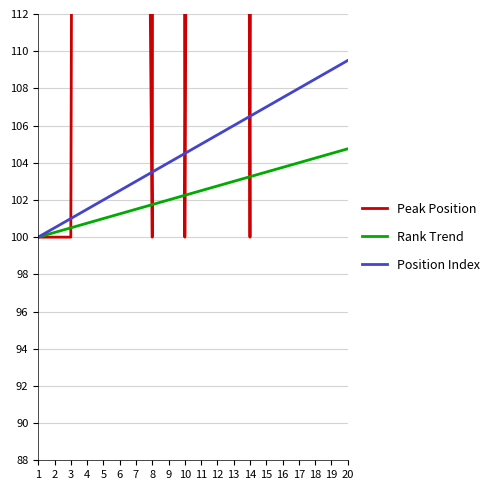

Reading right to left, extract all data points from this chart.

Peak Position: 400.0	1400.0	1200.0	1000.0	800.0	600.0	100.0	400.0	200.0	300.0	100.0	900.0	100.0	200.0	300.0	400.0	400.0	100.0	100.0	100.0
Rank Trend: 104.8	104.5	104.2	104.0	103.8	103.5	103.2	103.0	102.8	102.5	102.2	102.0	101.8	101.5	101.2	101.0	100.8	100.5	100.2	100.0
Position Index: 109.5	109.0	108.5	108.0	107.5	107.0	106.5	106.0	105.5	105.0	104.5	104.0	103.5	103.0	102.5	102.0	101.5	101.0	100.5	100.0